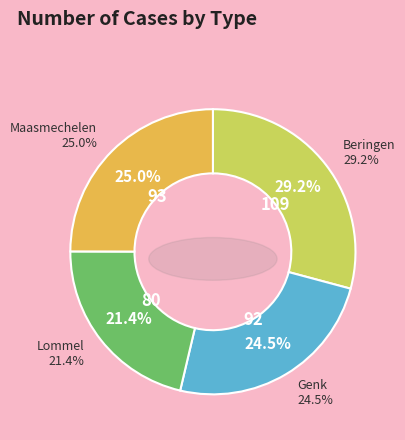

What percentage is the Maasmechelen slice, to the nearest percent?

25%